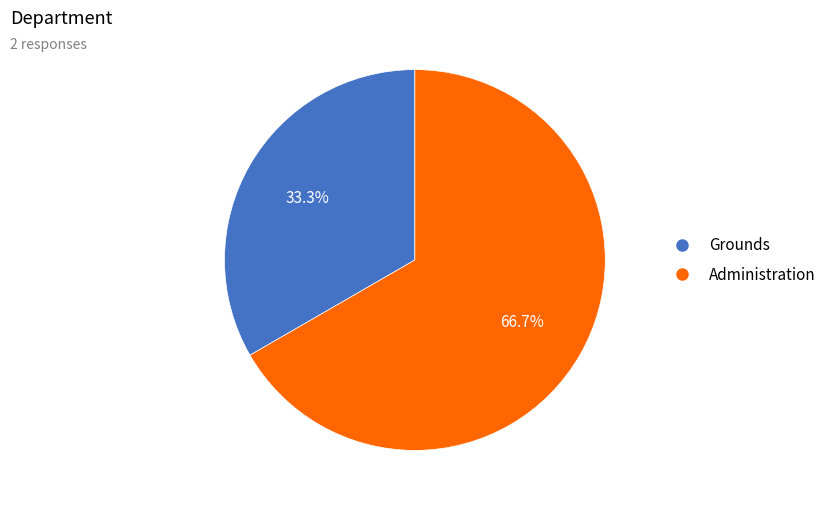

To the nearest percent, what portion does Administration represent?

67%